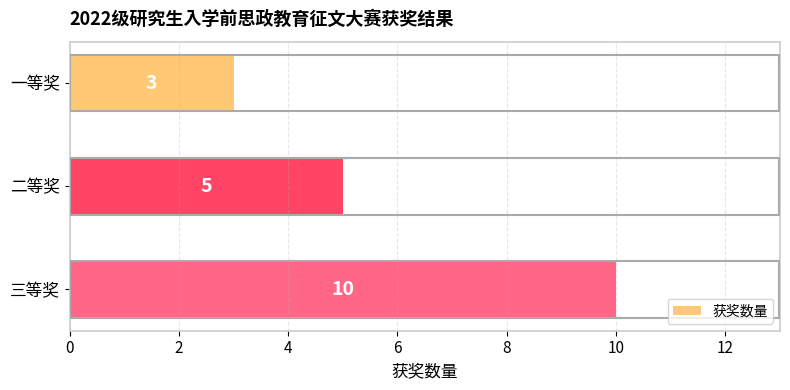

What value does the data have at 一等奖?

3